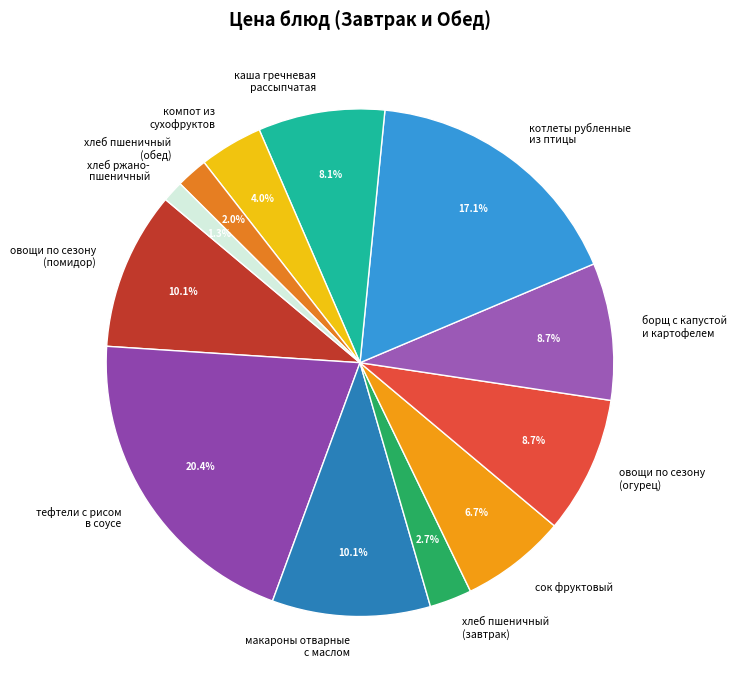

Is there any slice that represents more than half of the pie?

No